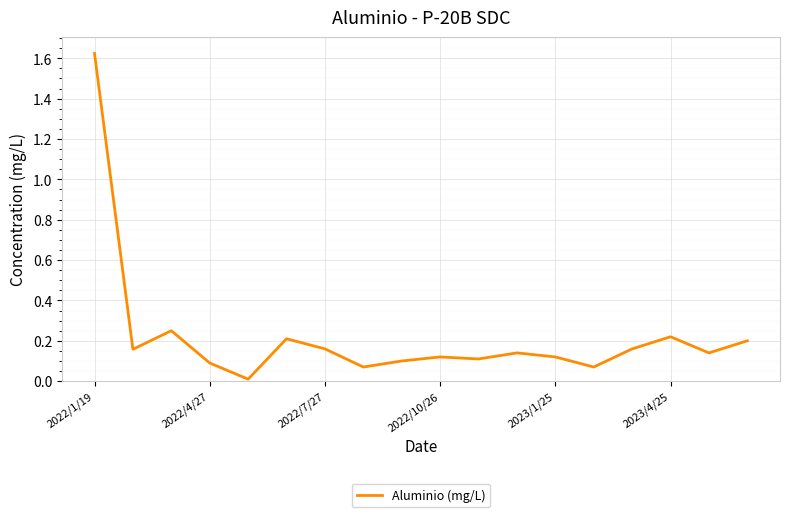

Reading left to right, what are all the values shown in this chart?

1.6	0.2	0.2	0.1	0.0	0.2	0.2	0.1	0.1	0.1	0.1	0.1	0.1	0.1	0.2	0.2	0.1	0.2